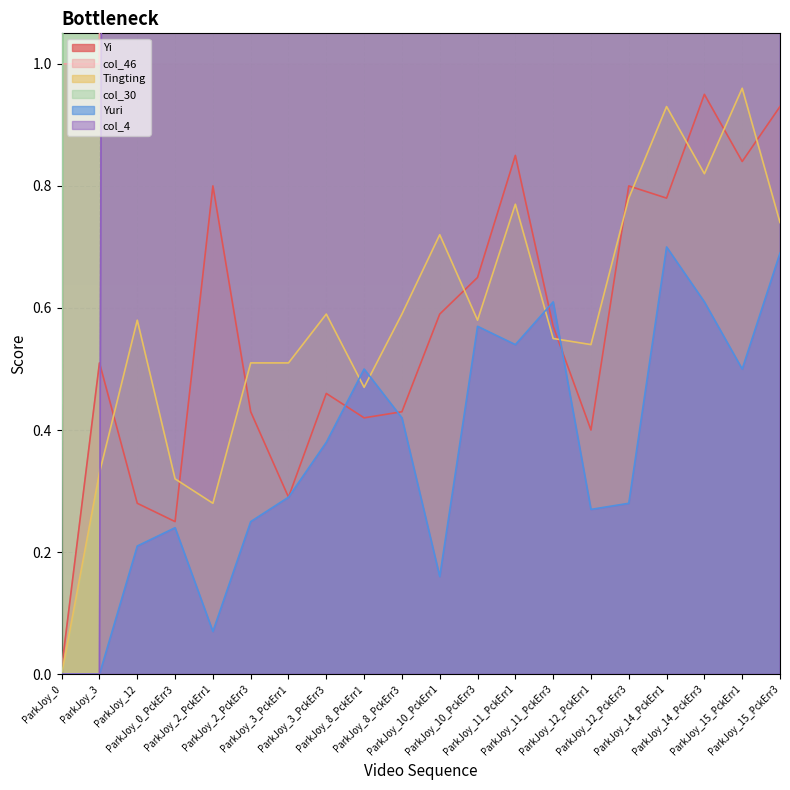

True or false: Yi has more than 2 points higher than both neighbors.

True